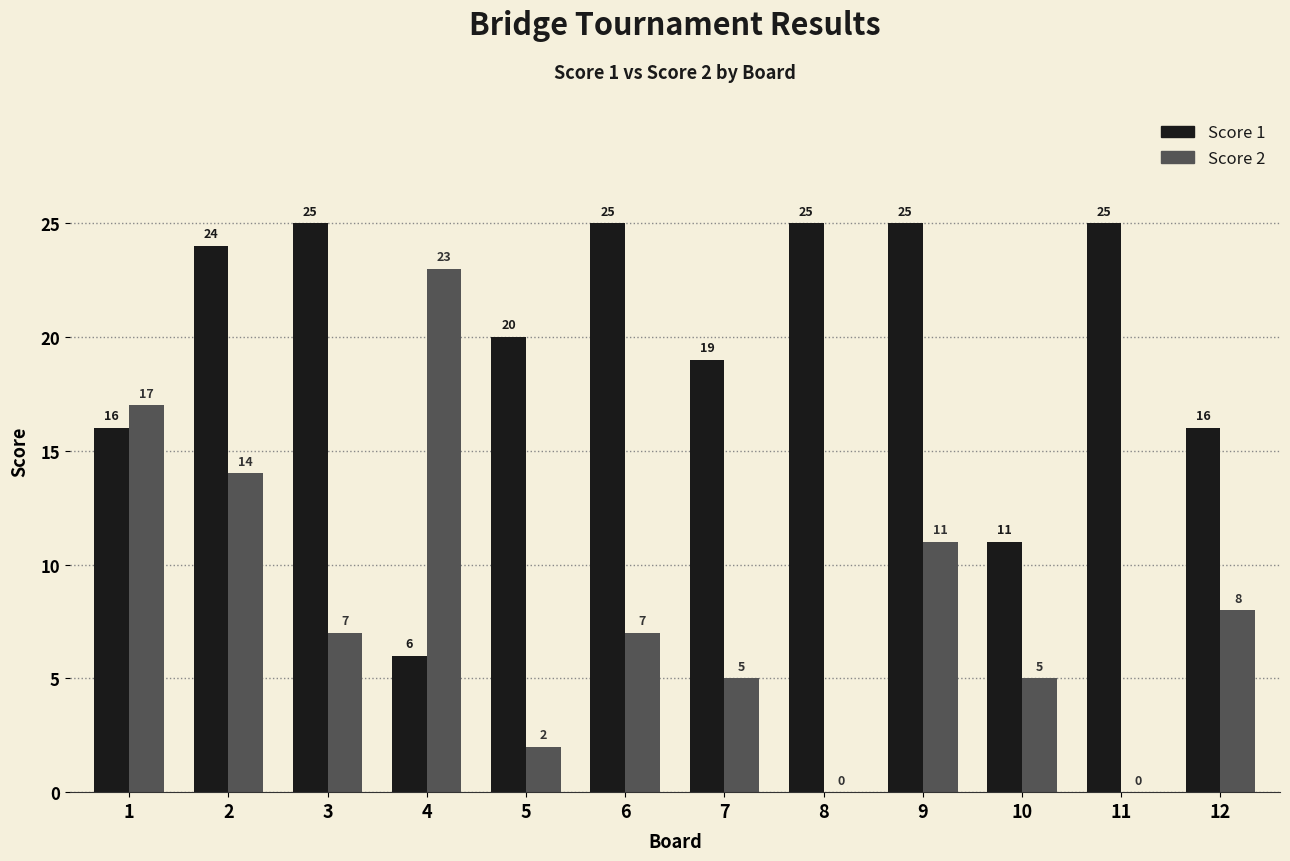

Reading right to left, transcribe all the data shown in this chart.

Score 1: 12=16	11=25	10=11	9=25	8=25	7=19	6=25	5=20	4=6	3=25	2=24	1=16
Score 2: 12=8	11=0	10=5	9=11	8=0	7=5	6=7	5=2	4=23	3=7	2=14	1=17